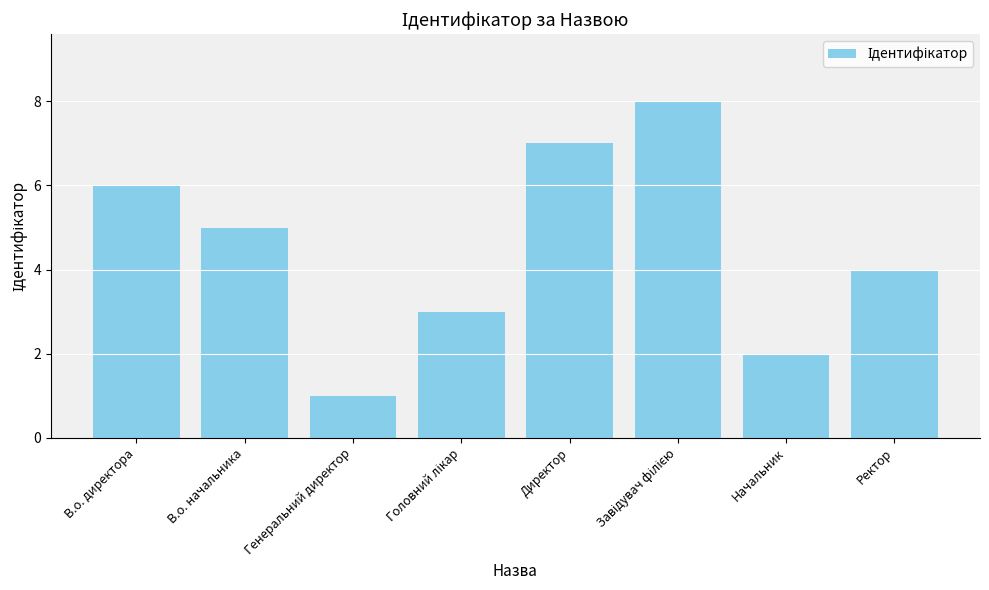

What is the difference between the maximum and minimum values?

7